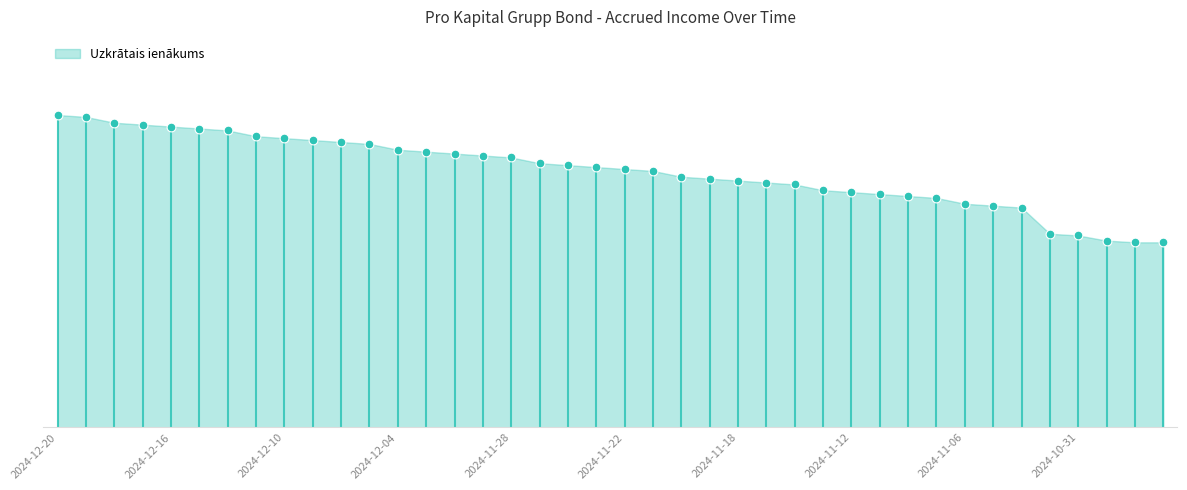

Which has a higher value, 2024-11-08 or 2024-12-12?

2024-12-12